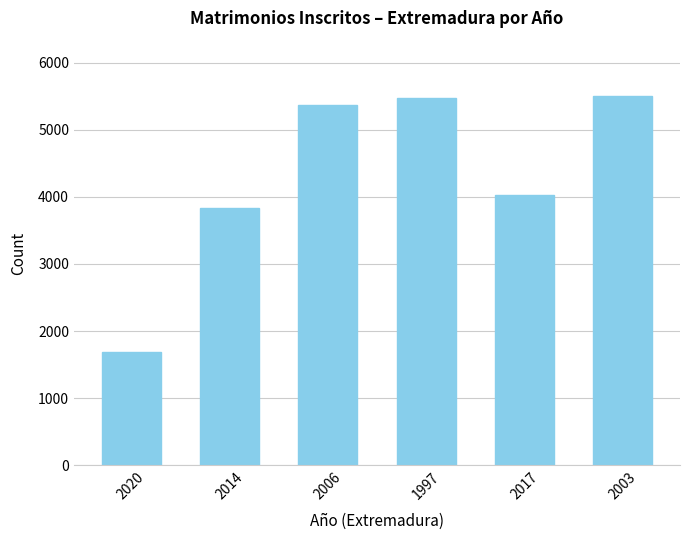

What is the change in value from 2020 to 2003?

+3814